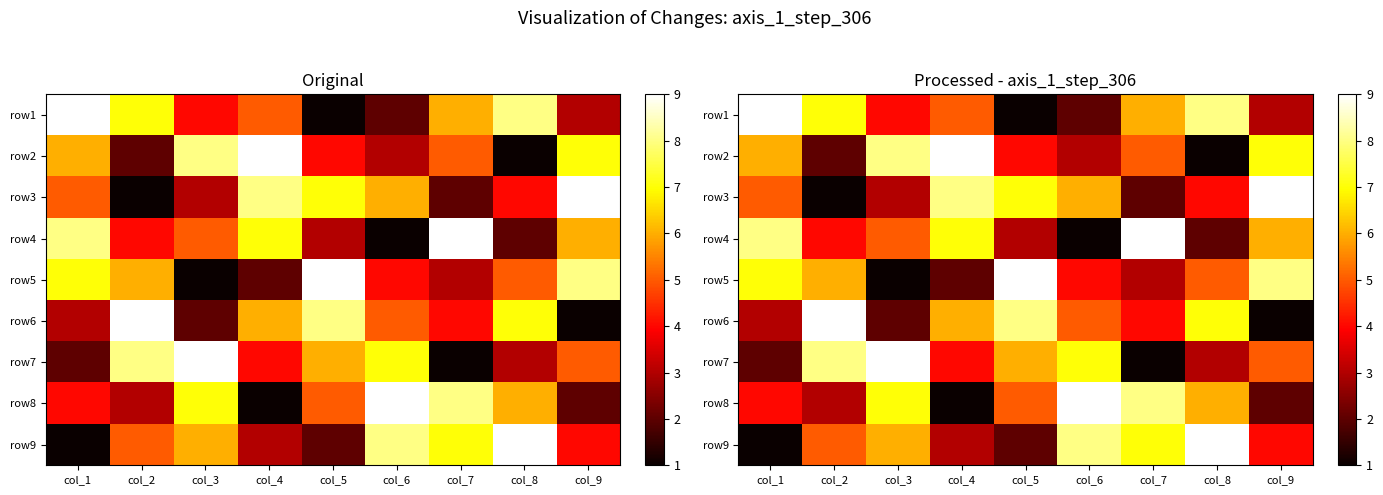

Between col_4 and col_2, which is larger?

col_2